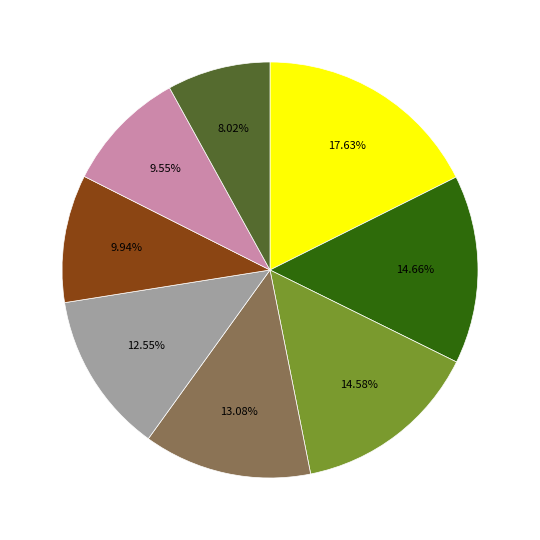

Does any single category account for the majority?

No